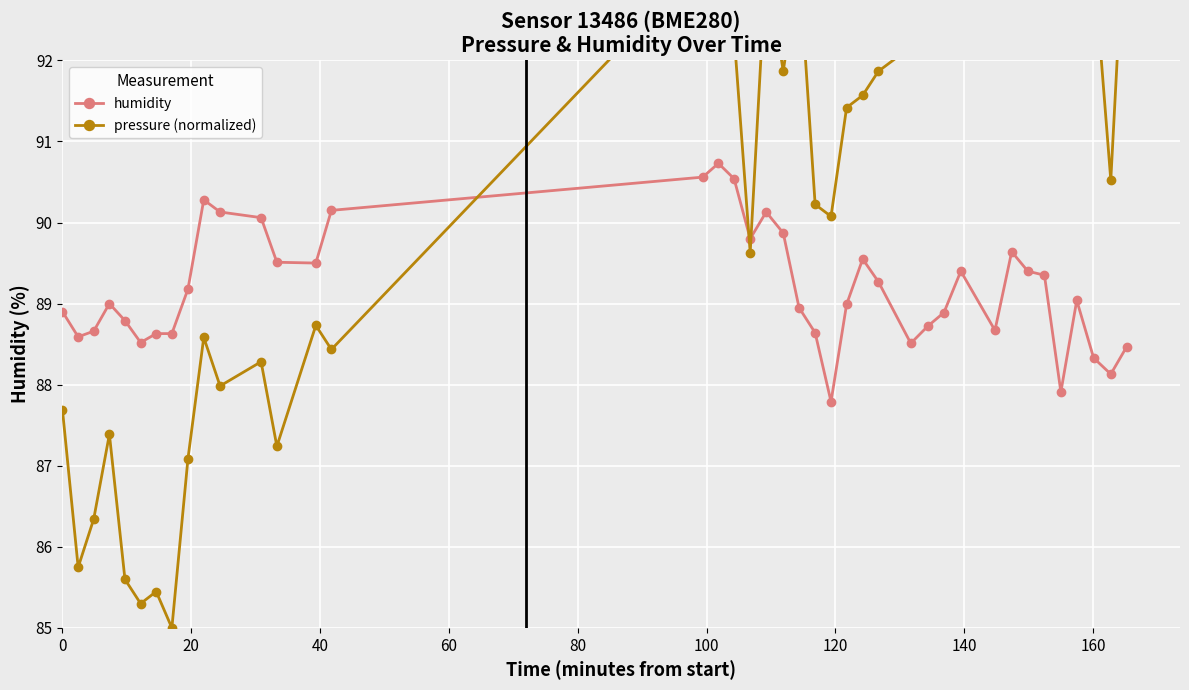

What is the minimum value shown in the chart?

85.0